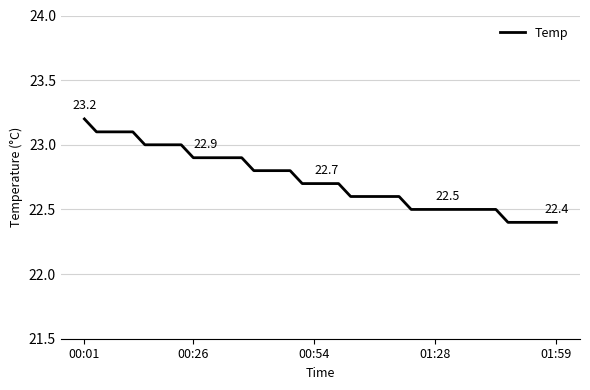

What is the smallest value displayed?

22.4